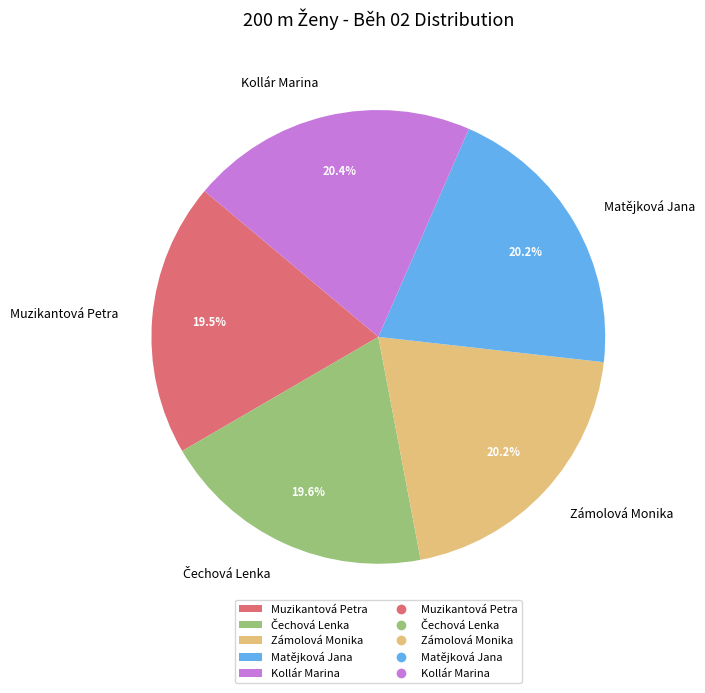

What percentage is the Kollár Marina slice, to the nearest percent?

20%